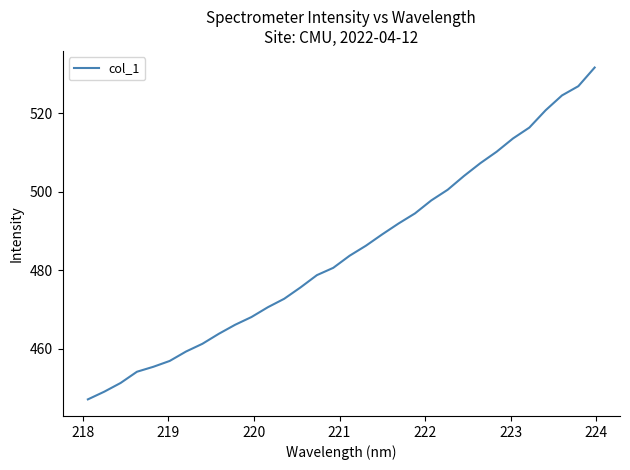

What is the difference between the maximum and minimum values?

84.5